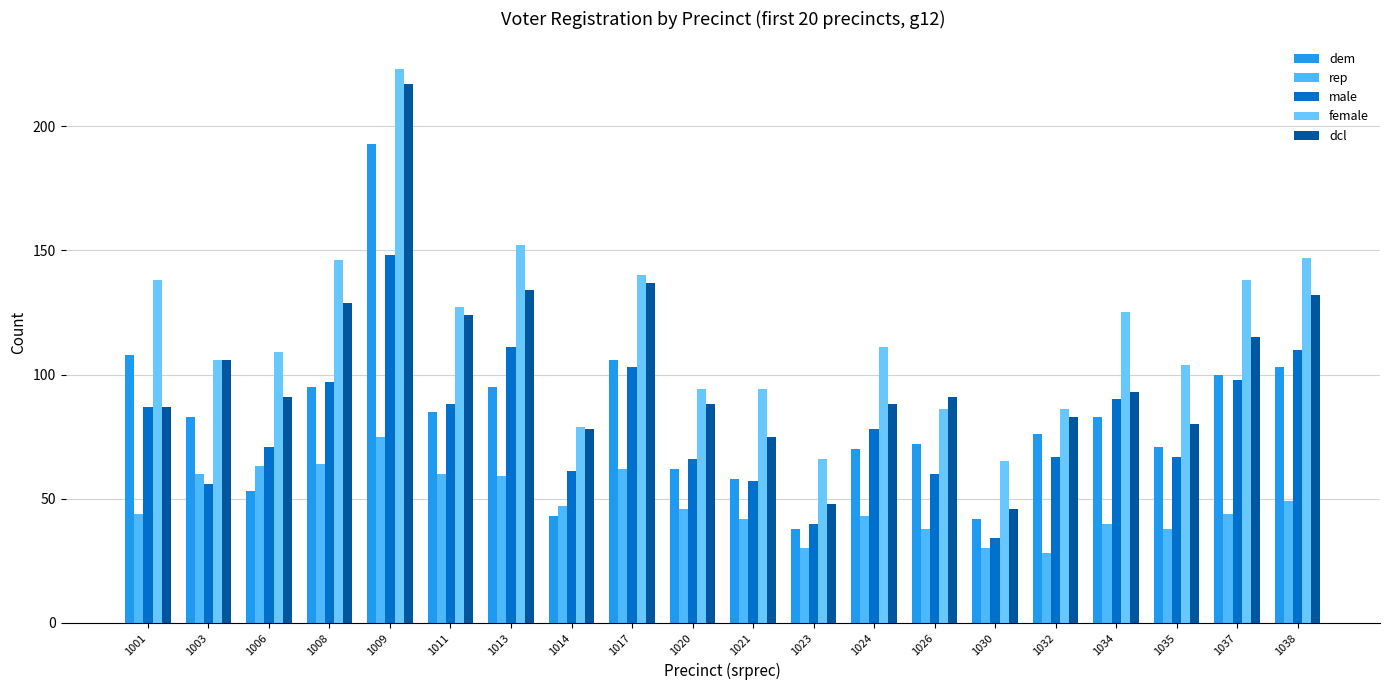

What is the difference between the maximum and minimum values in the dem series?

155